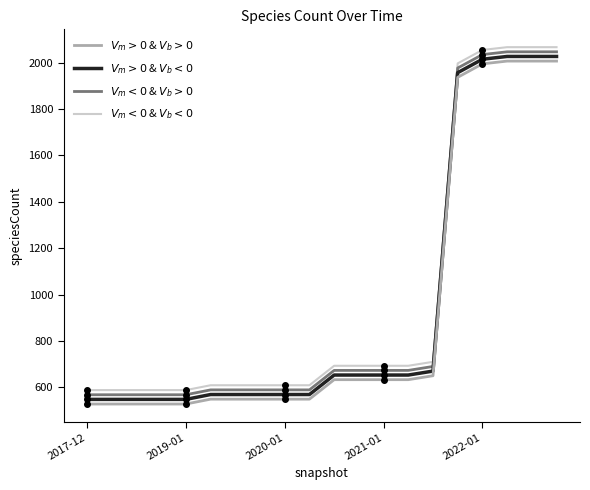

What is the difference between the maximum and minimum values in the $V_m>0$ & $V_b>0$ series?

1479